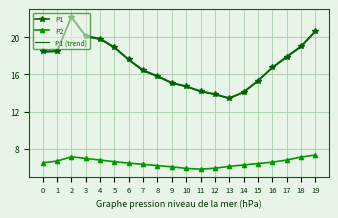

The P1 (trend) series shows 17.8 at 17. True or false?

True